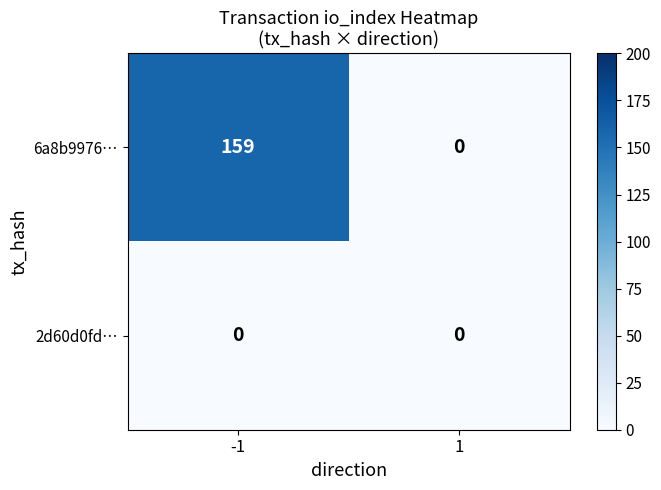

Reading right to left, extract all data points from this chart.

6a8b9976…: 1=0	-1=159
2d60d0fd…: 1=0	-1=0